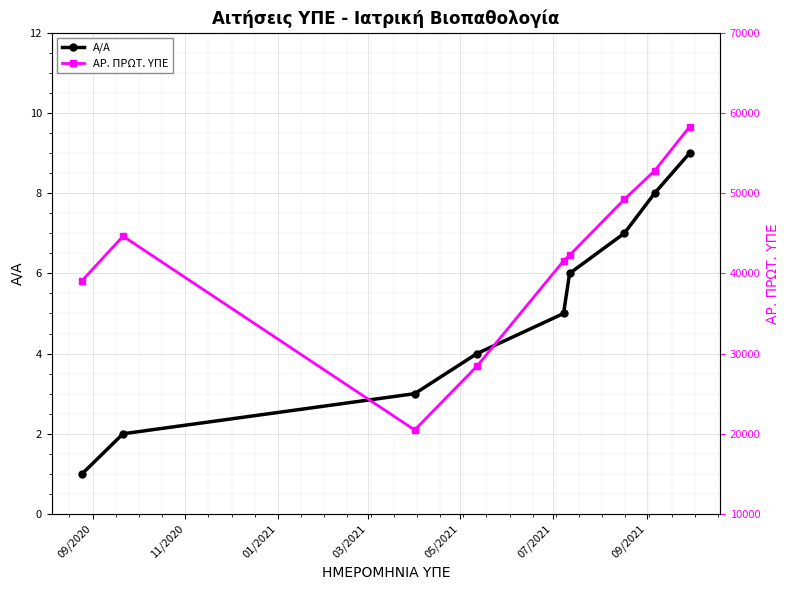

True or false: ΑΡ. ΠΡΩΤ. ΥΠΕ has a value of 39097 at 09/2020.

True